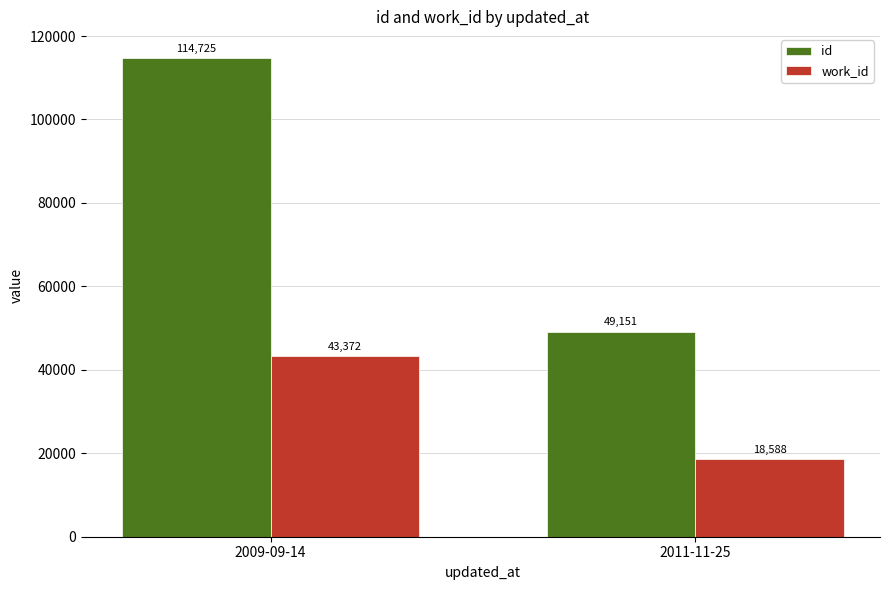

Which series has the largest total across all categories?

id